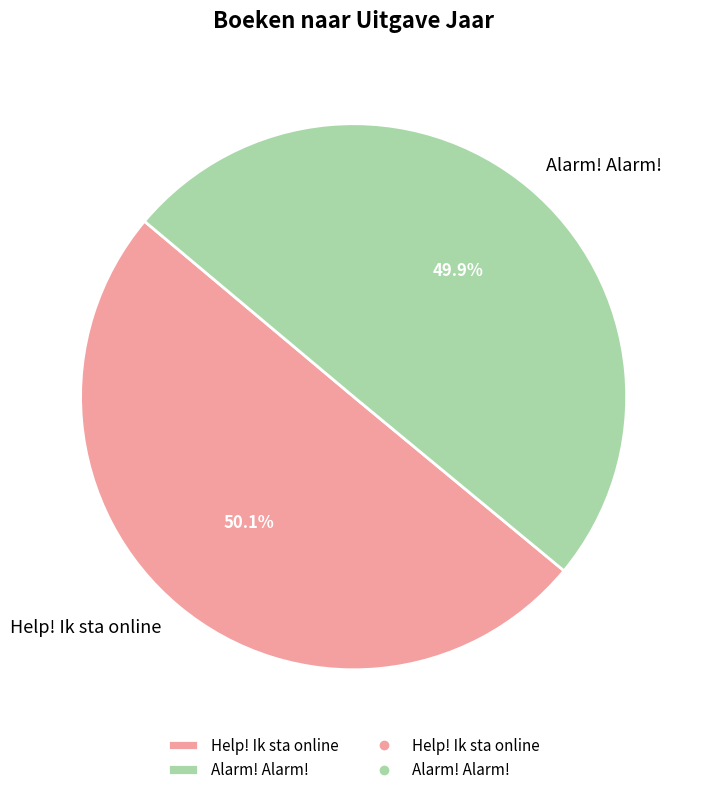

To the nearest percent, what portion does Help! Ik sta online represent?

50%